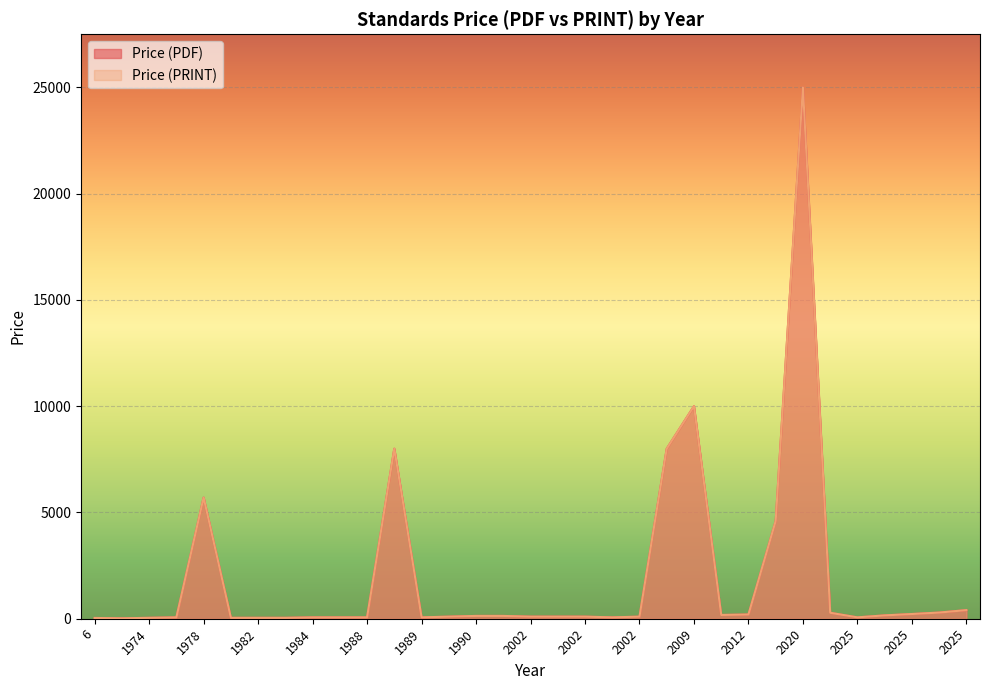

Rank the series at 1989 from highest to lowest value.

Price (PDF), Price (PRINT)